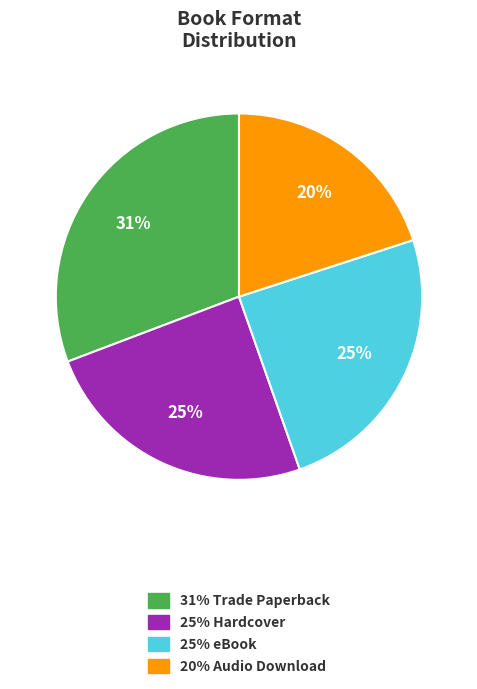

To the nearest percent, what is the average slice percentage?

25%